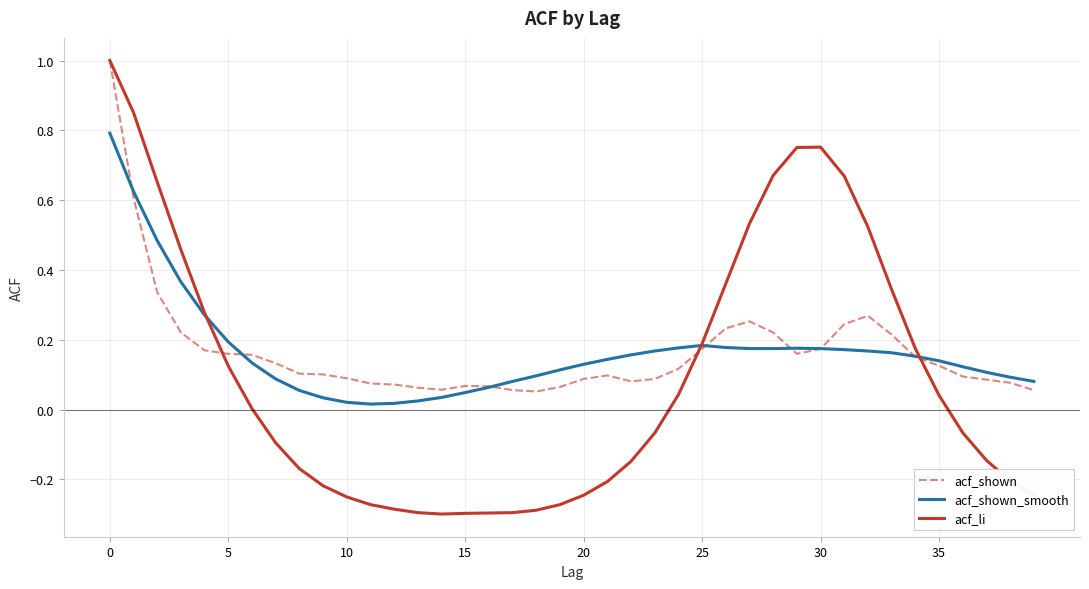

Which series has the largest range (max minus min)?

acf_li